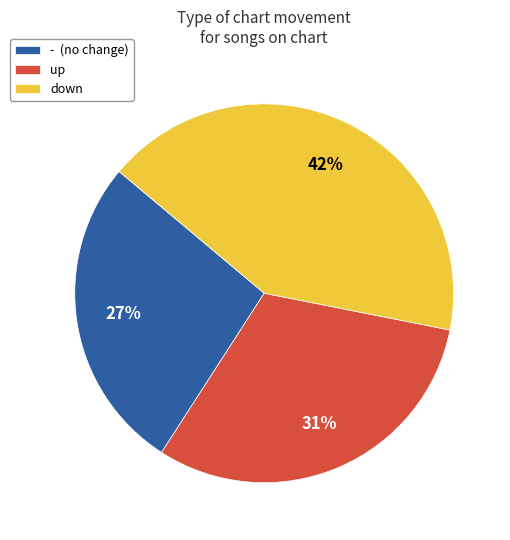

To the nearest percent, what portion does up represent?

31%